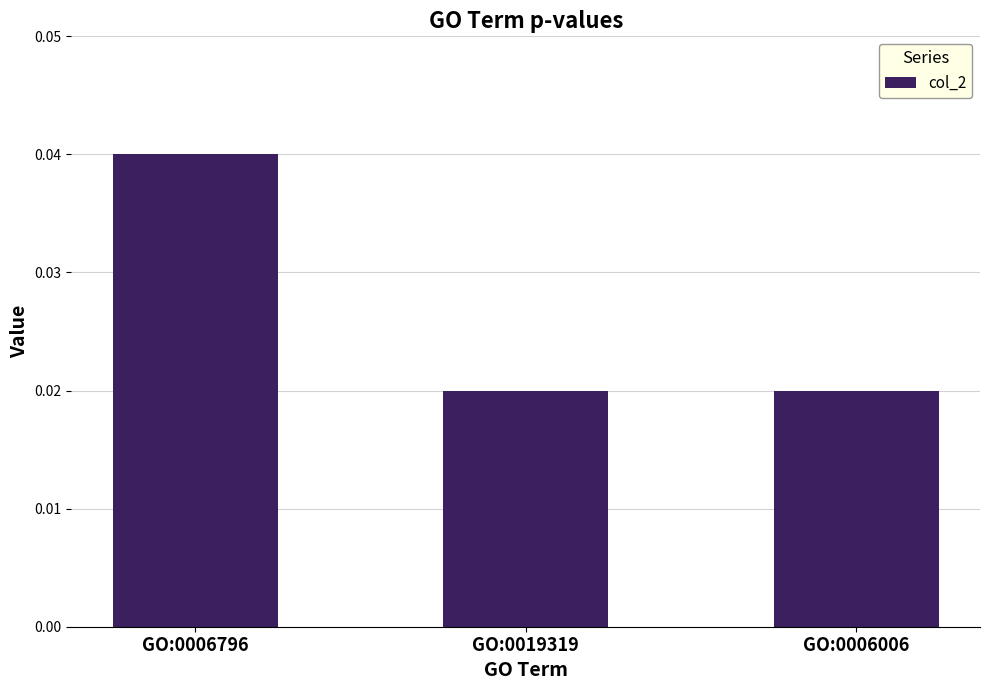

What is the label of the 1st bar from the right?

GO:0006006